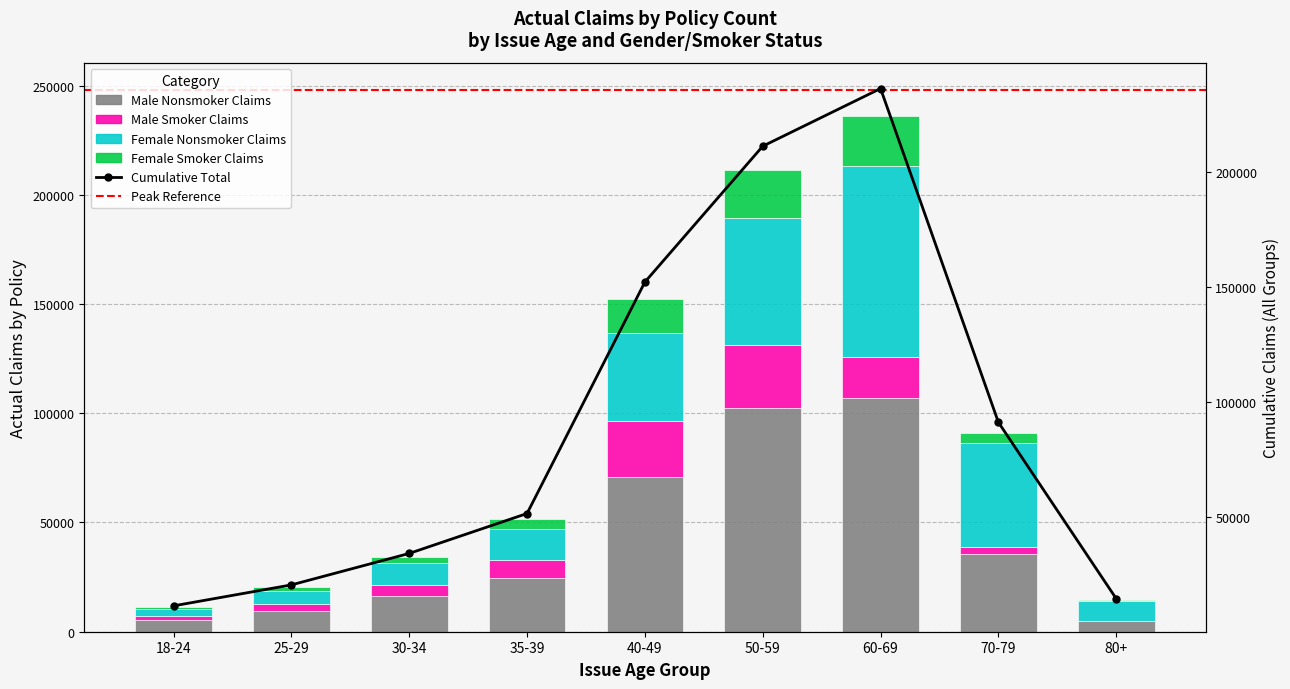

The Female Nonsmoker Claims series shows 47590 at 70-79. True or false?

True